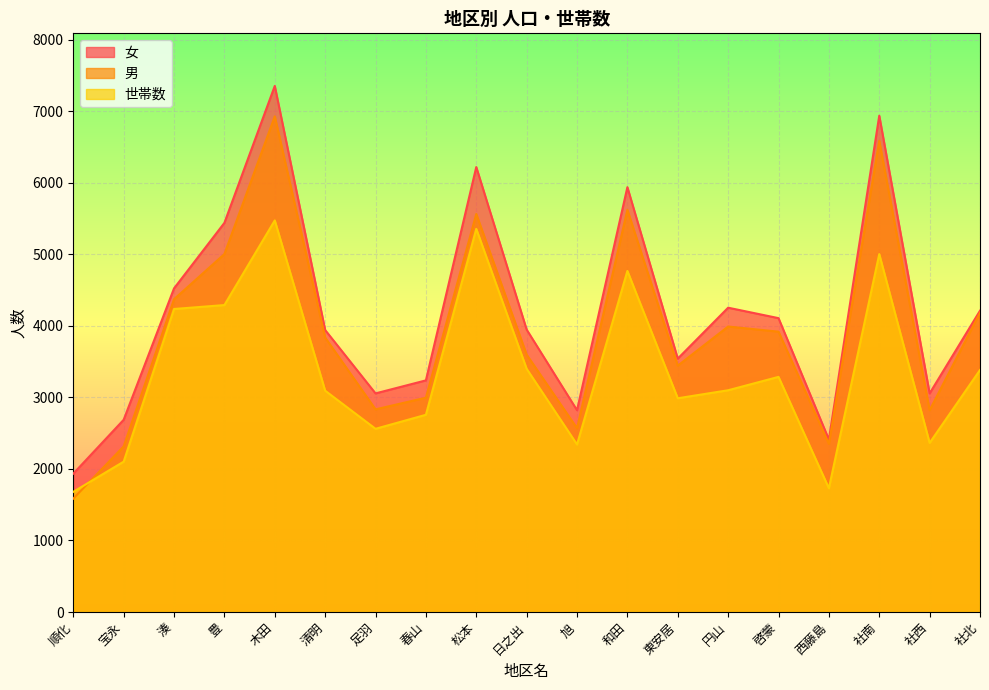

What are all the series names shown in the legend?

女, 男, 世帯数